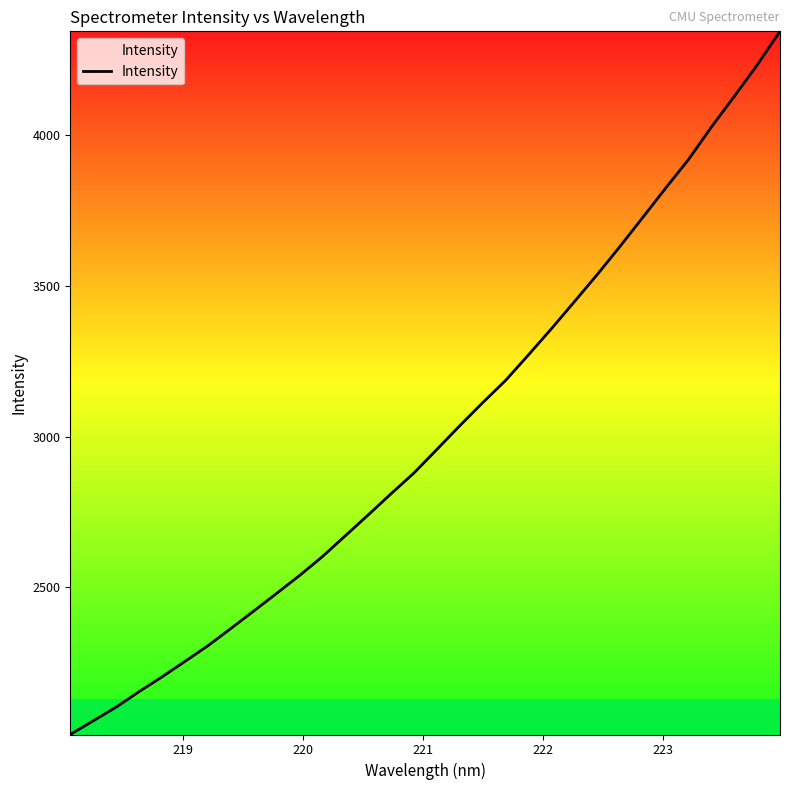

What is the minimum value shown in the chart?

2012.7